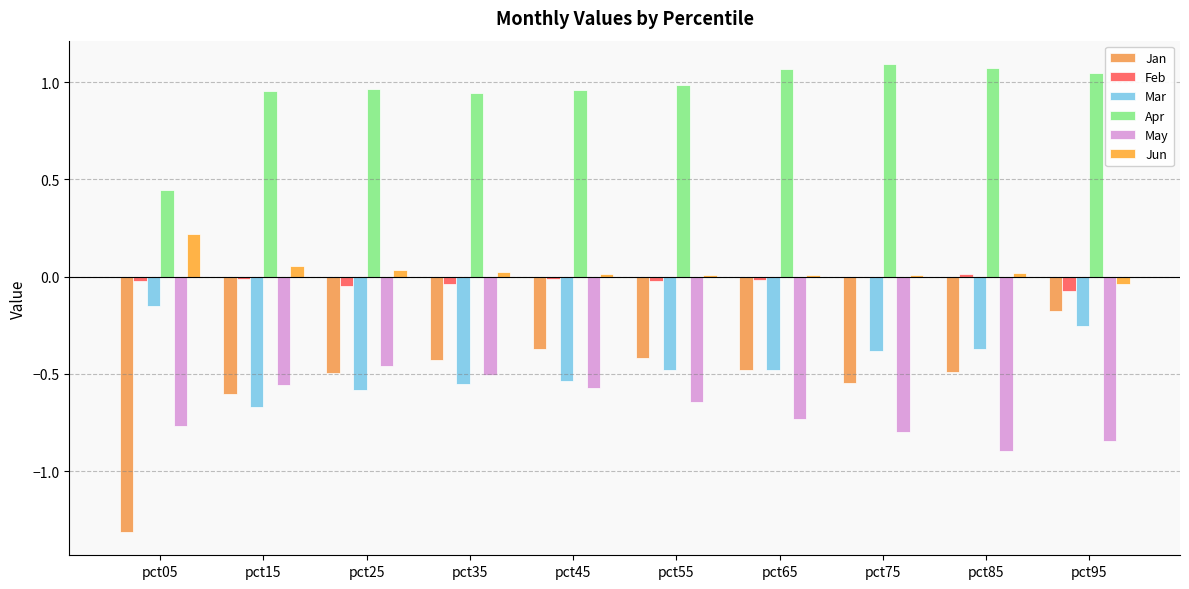

Which category has the highest value in the Feb series?

pct85